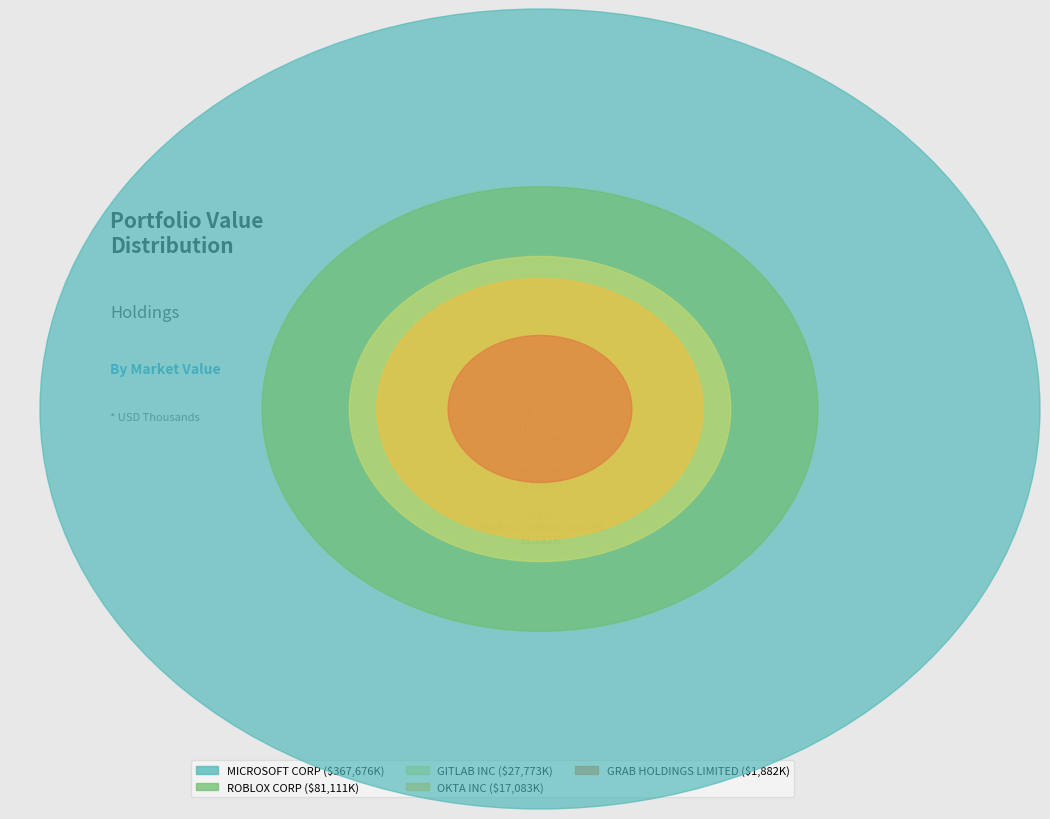

Is MICROSOFT CORP the majority of the pie?

Yes